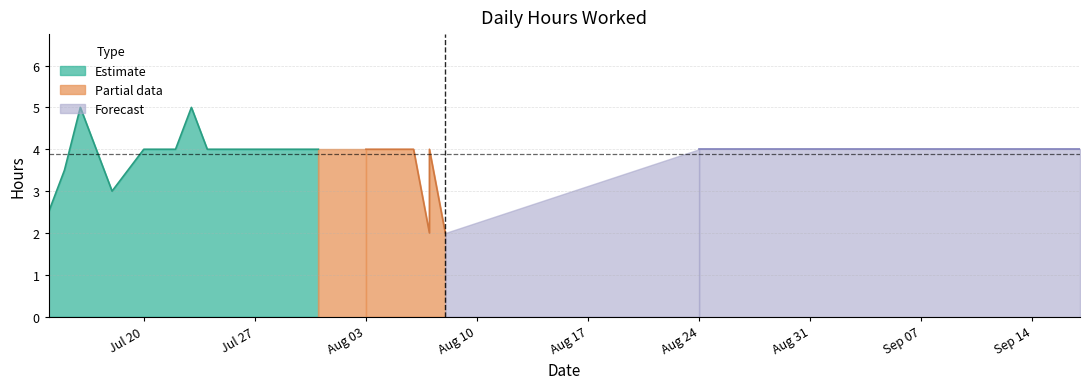

Count the number of categories in the chart.

40